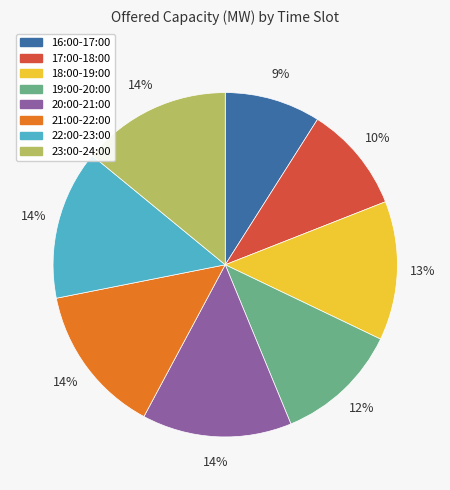

To the nearest percent, what portion does 22:00-23:00 represent?

14%